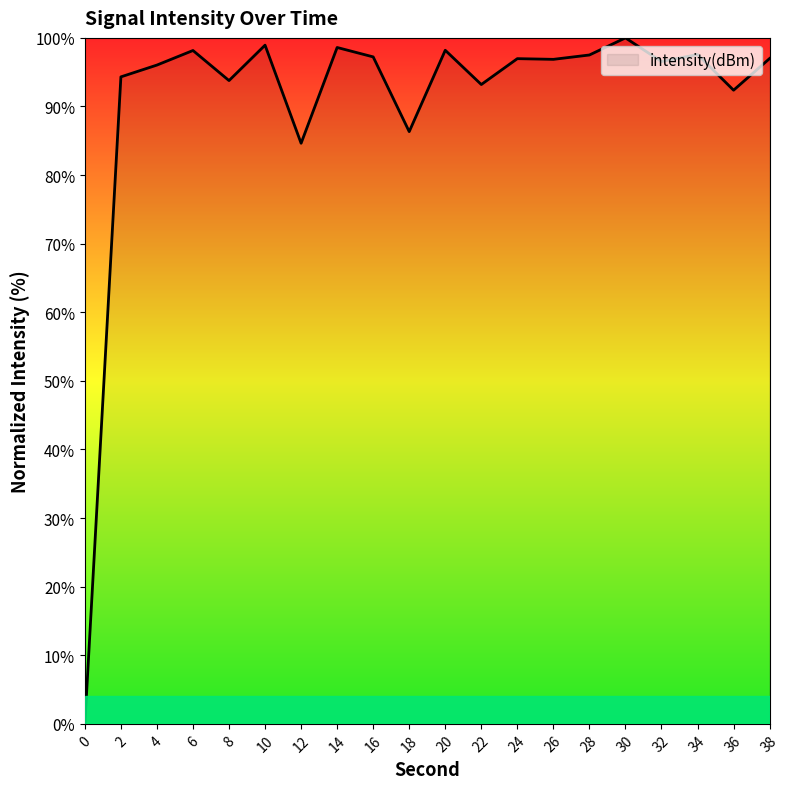

Between 10 and 24, which is larger?

10